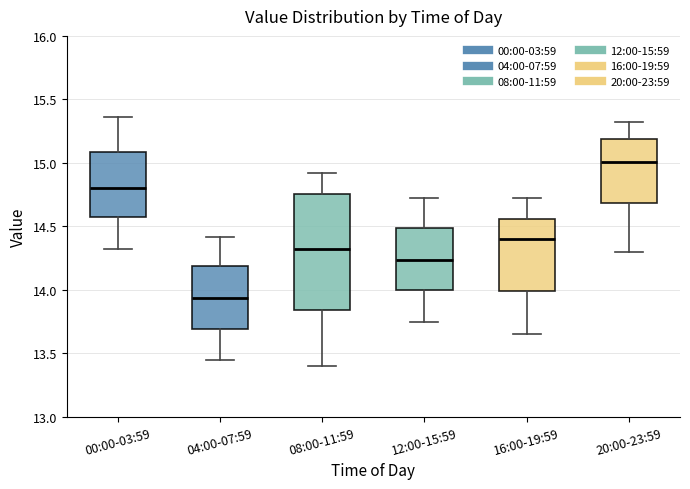

Where does the upper whisker of the box for 08:00-11:59 end on the y-axis? The values are not printed on the chart, so give them approximately, as read against the axis.

14.90